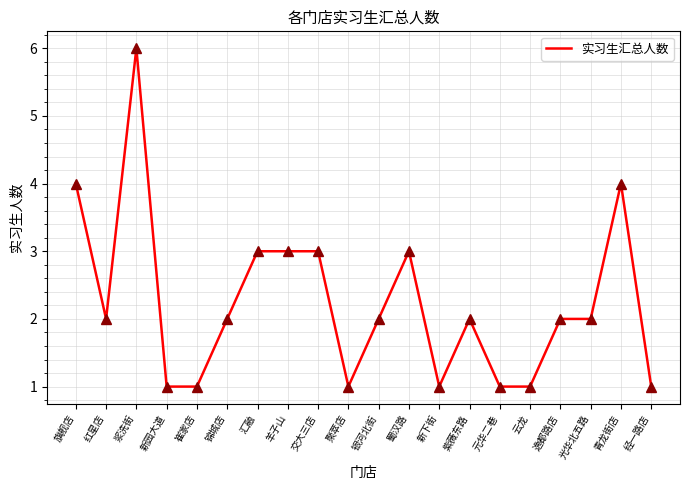

What position from the left is 浆洗街?

3